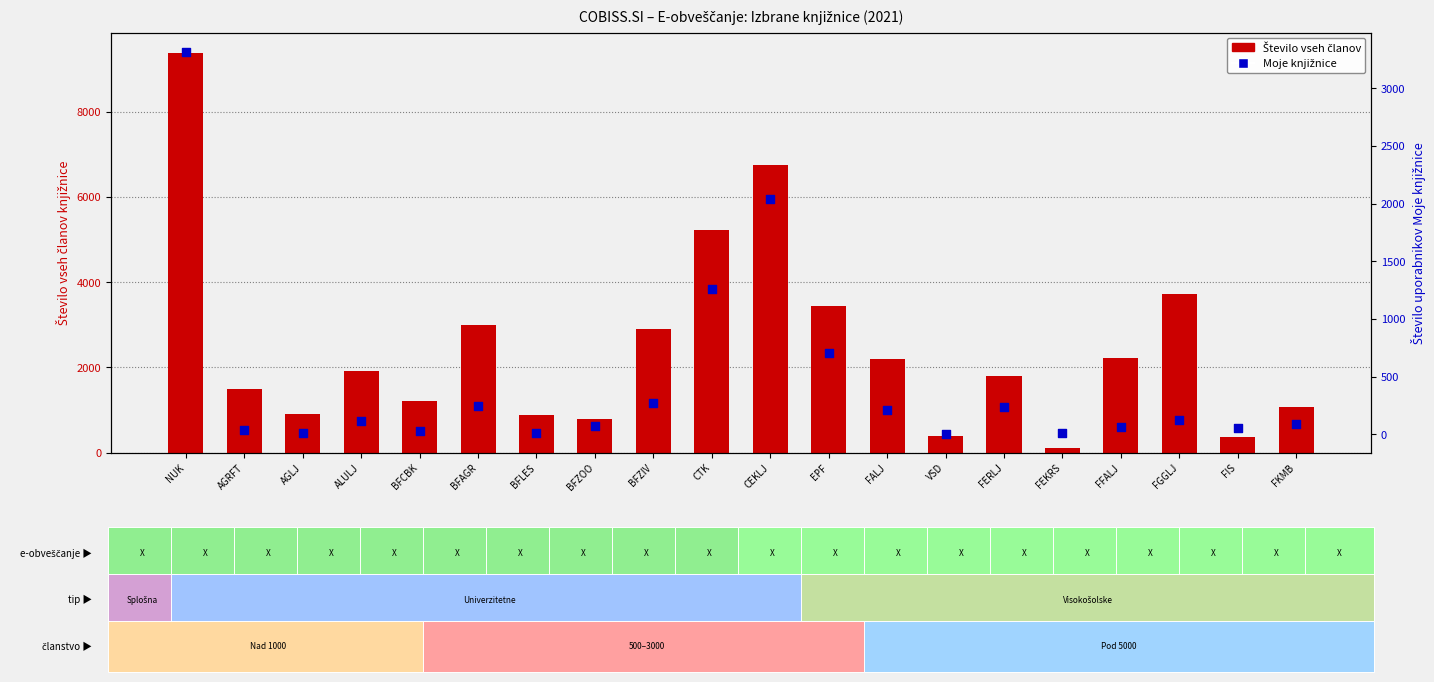

Which series reaches the minimum Y coordinate?

Moje knjižnice